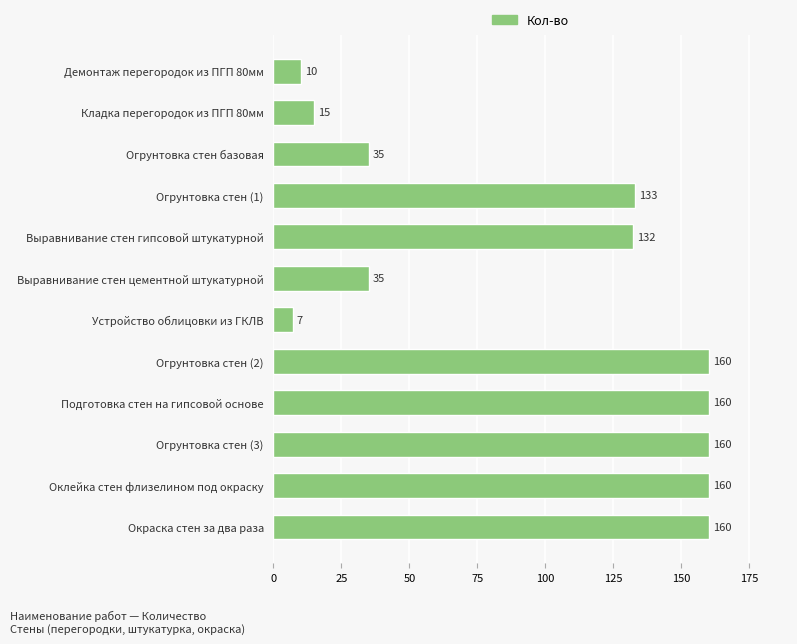

What is the label of the 10th bar from the top?

Огрунтовка стен (3)